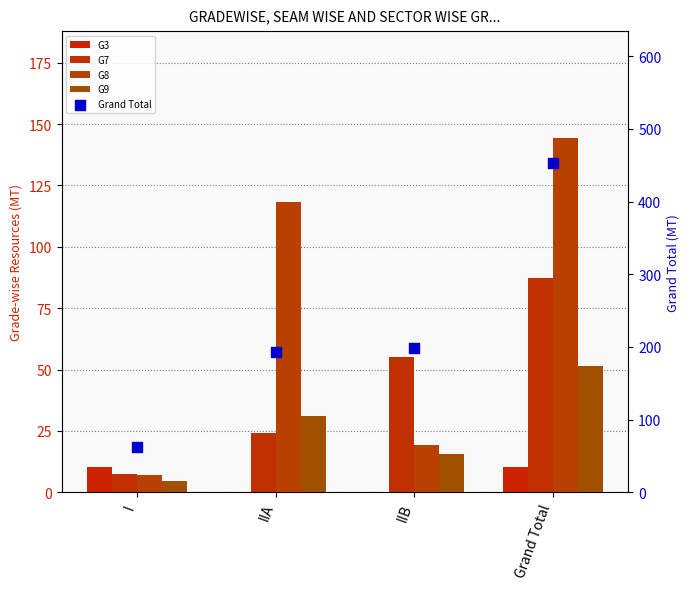

What are all the series names shown in the legend?

G3, G7, G8, G9, Grand Total